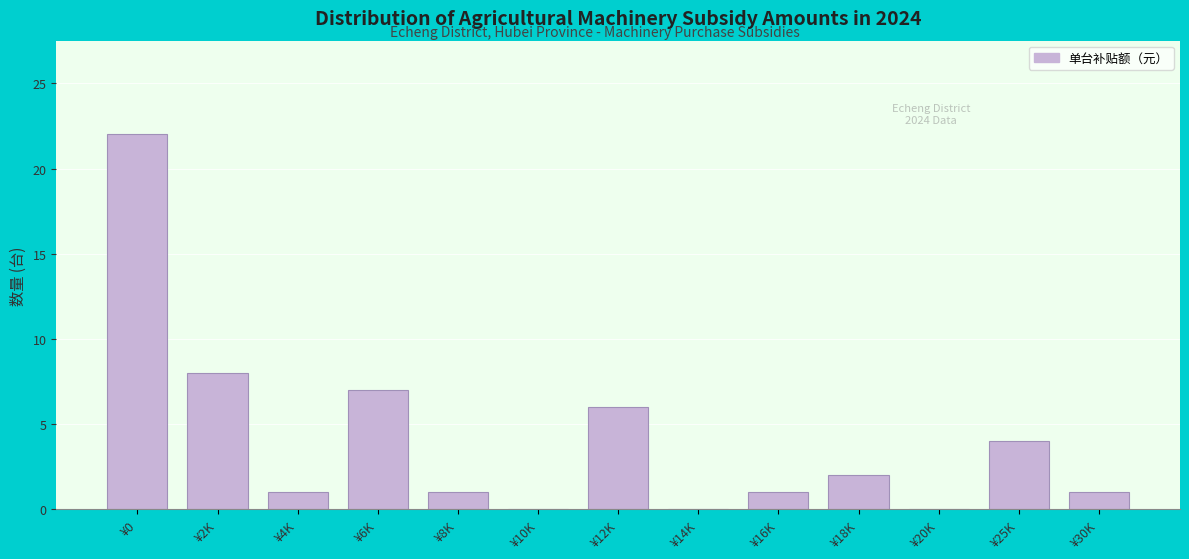

Reading left to right, what are all the values shown in this chart?

¥0=22	¥2K=8	¥4K=1	¥6K=7	¥8K=1	¥10K=0	¥12K=6	¥14K=0	¥16K=1	¥18K=2	¥20K=0	¥25K=4	¥30K=1